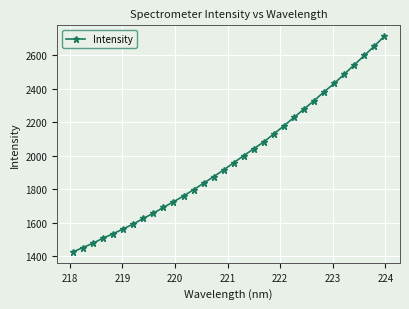

How many distinct data groups are displayed?

1